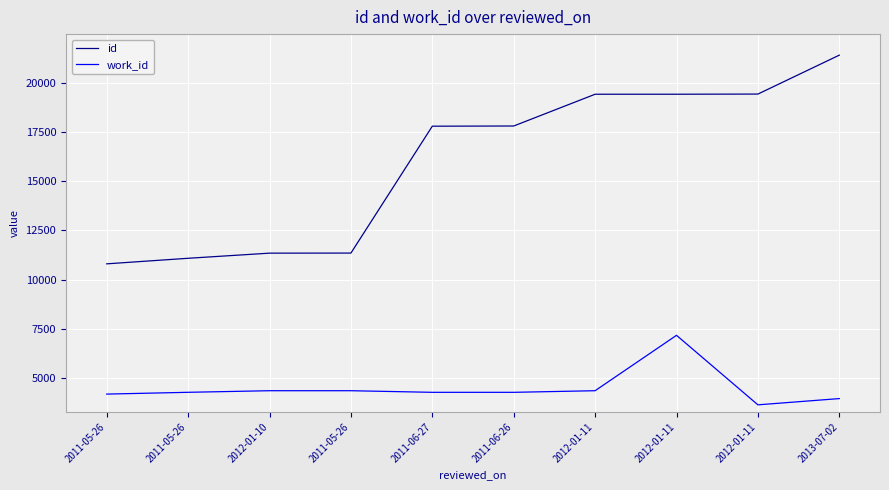

List the series in order of their overall mean, lowest first.

work_id, id